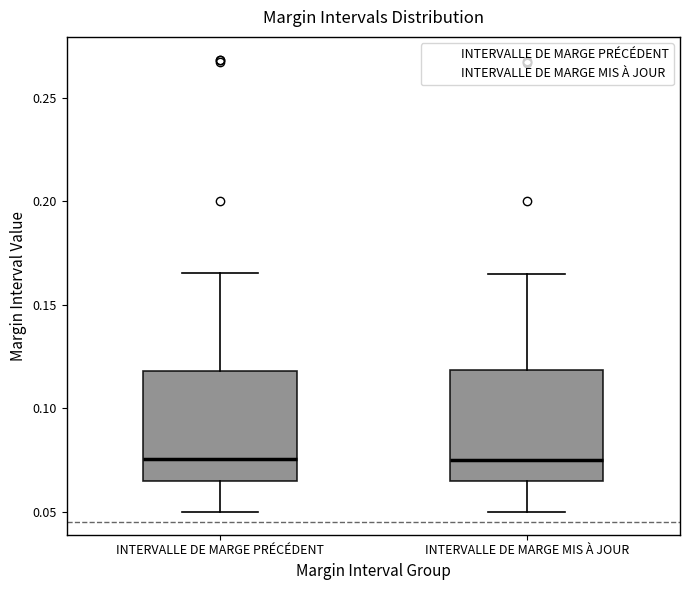

Reading left to right, read every box against the y-axis: the position of its median line, the range the box covers, and the ends of its whiskers. The values are not printed on the chart, so give them approximately, as read against the axis.

INTERVALLE DE MARGE PRÉCÉDENT: median 0.075, box 0.065 to 0.120, whiskers 0.050 to 0.165
INTERVALLE DE MARGE MIS À JOUR: median 0.075, box 0.065 to 0.120, whiskers 0.050 to 0.165